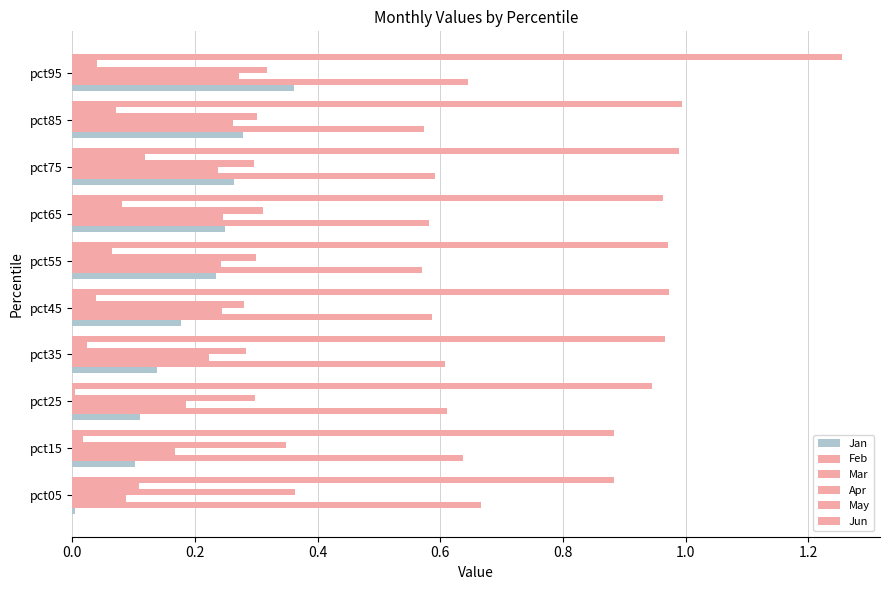

How many series are shown in this chart?

6